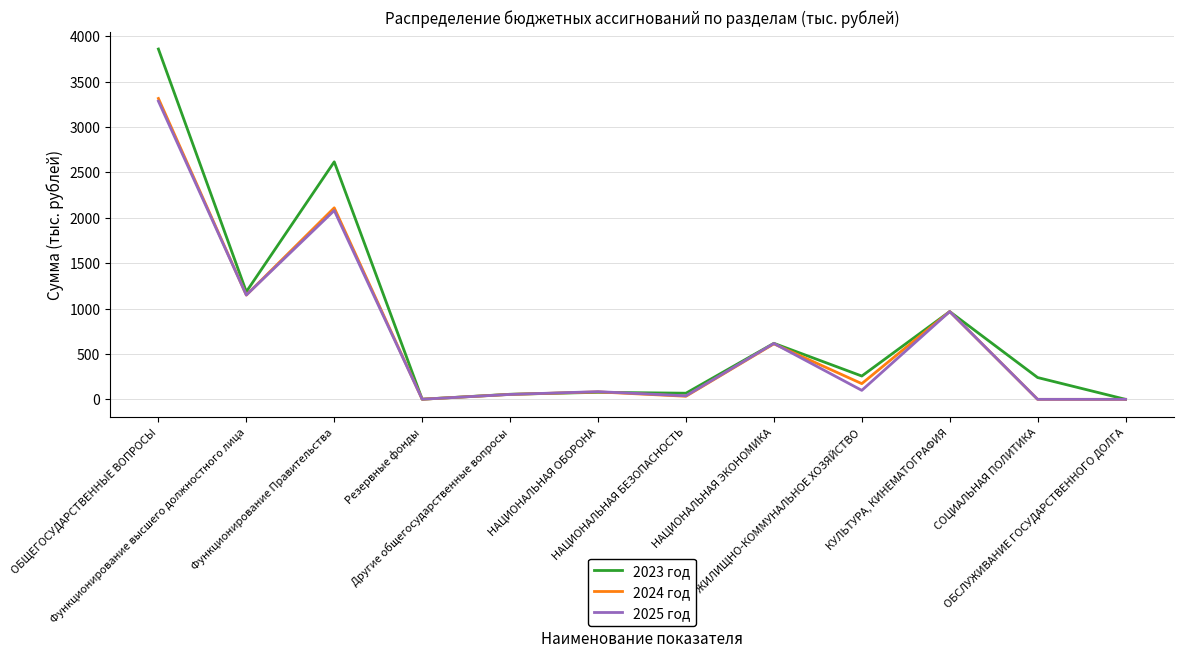

The 2023 год series shows 617.2 at НАЦИОНАЛЬНАЯ ЭКОНОМИКА. True or false?

True